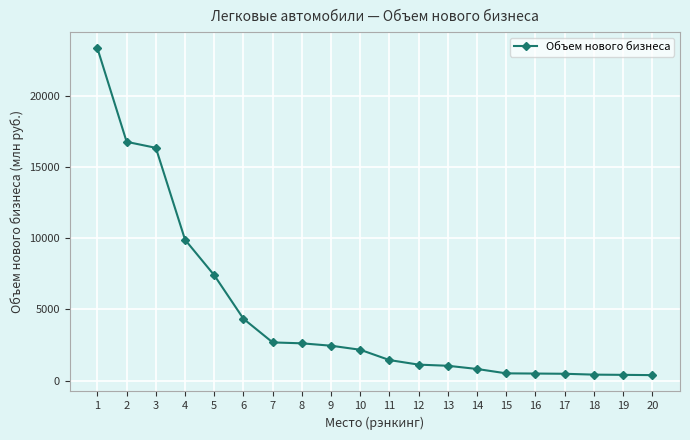

Where is the data nearest to the value 11849?

4